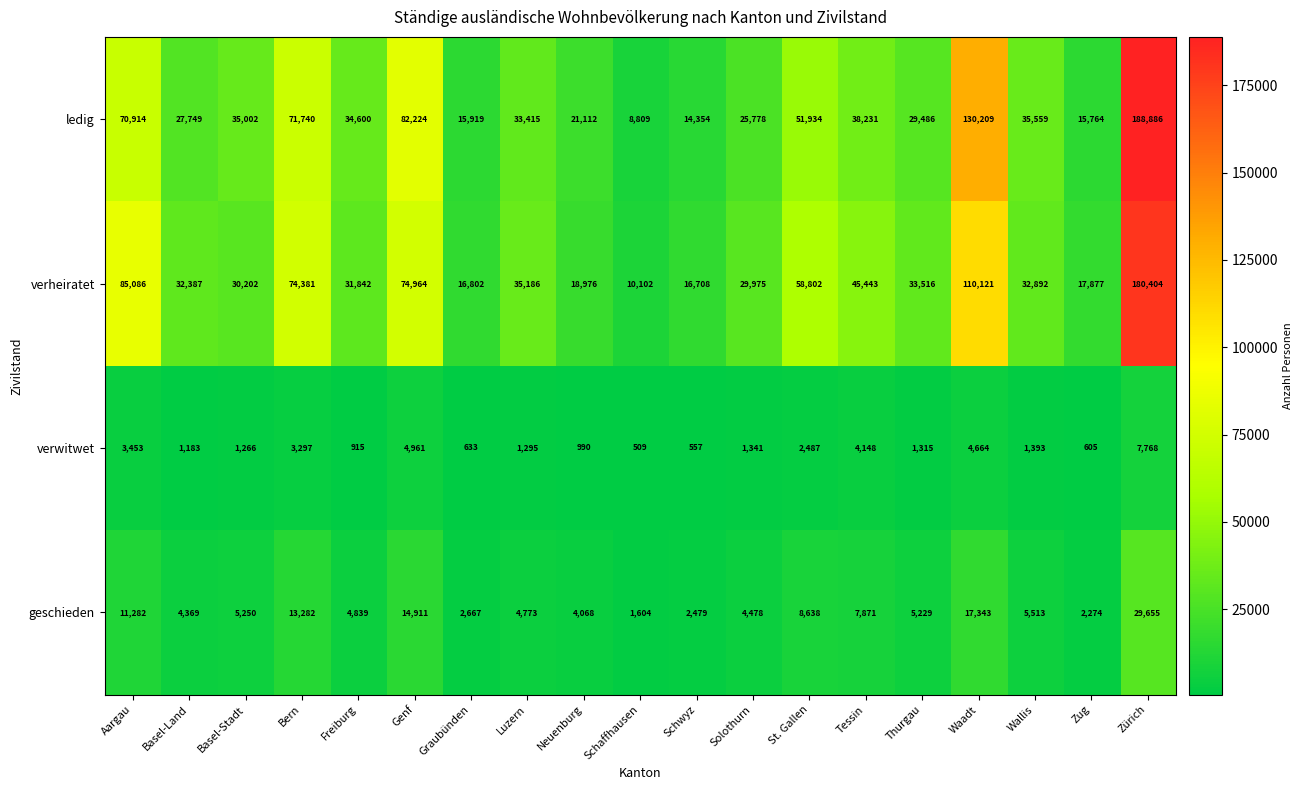

What is the difference between the maximum and second lowest values in the verheiratet series?

163696